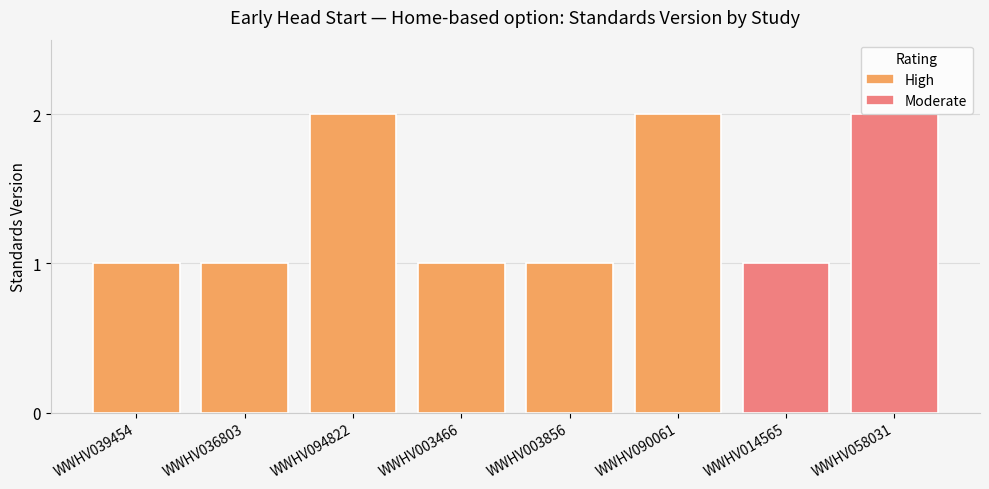

List the labels in order of value, smallest first.

WWHV039454, WWHV036803, WWHV003466, WWHV003856, WWHV014565, WWHV094822, WWHV090061, WWHV058031